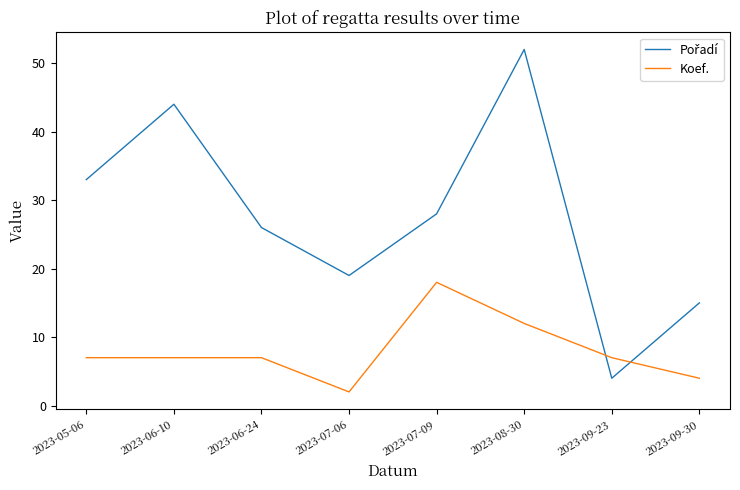

Is this an area chart (filled region under the line)?

No